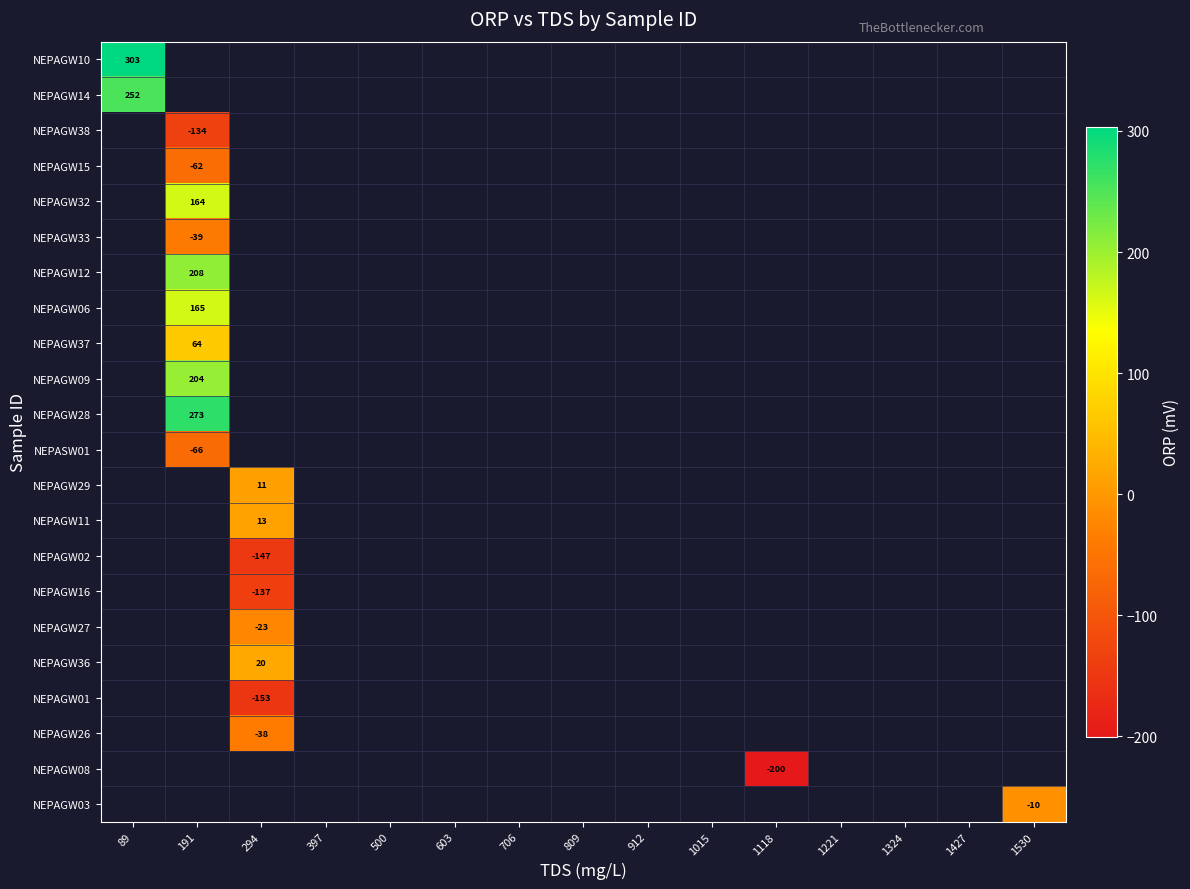

Is it true that NEPAGW15 equals -62.0 at 191?

True